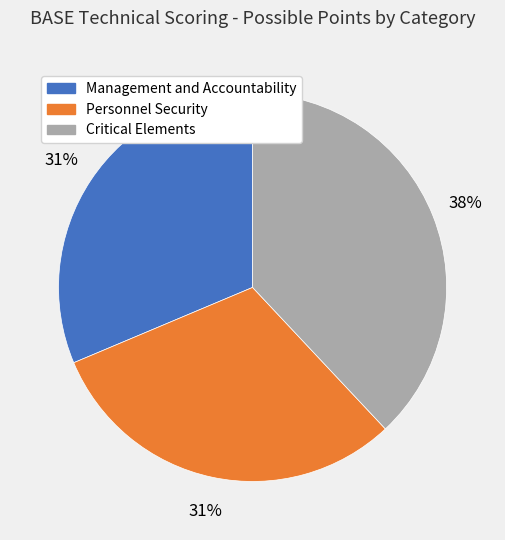

To the nearest percent, what percentage of the pie is Critical Elements?

38%